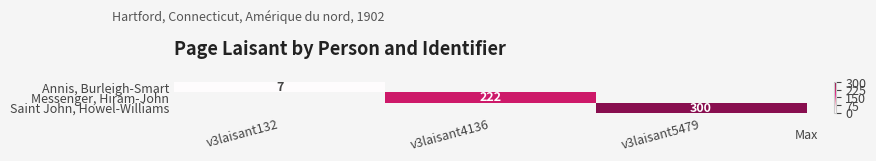

The Annis, Burleigh-Smart series shows 11 at v3laisant132. True or false?

False